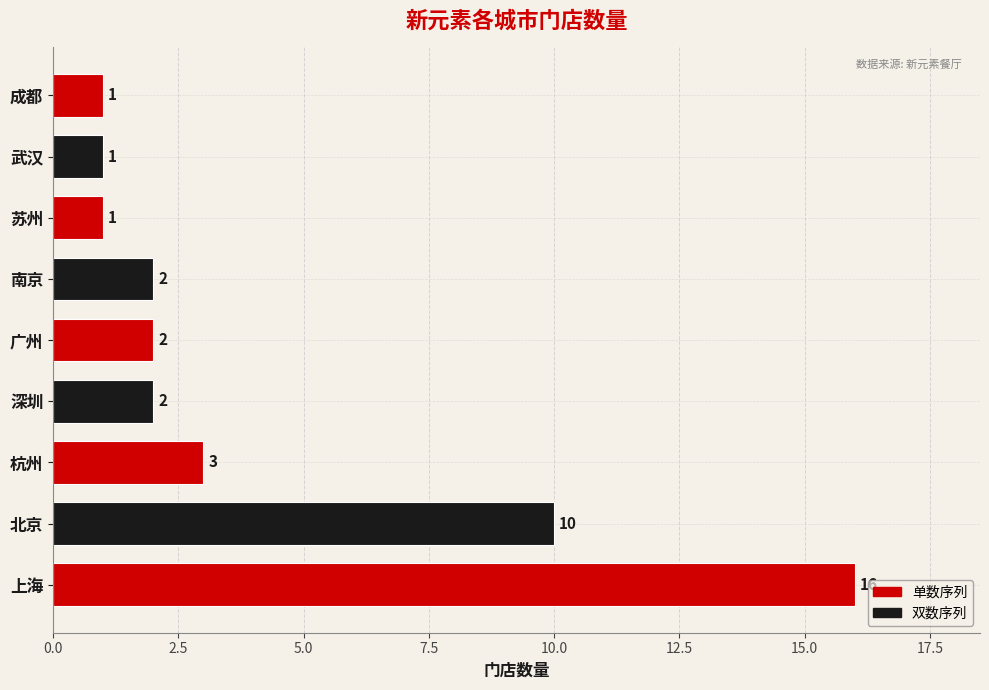

The chart shows a value of 2 at 广州. True or false?

True